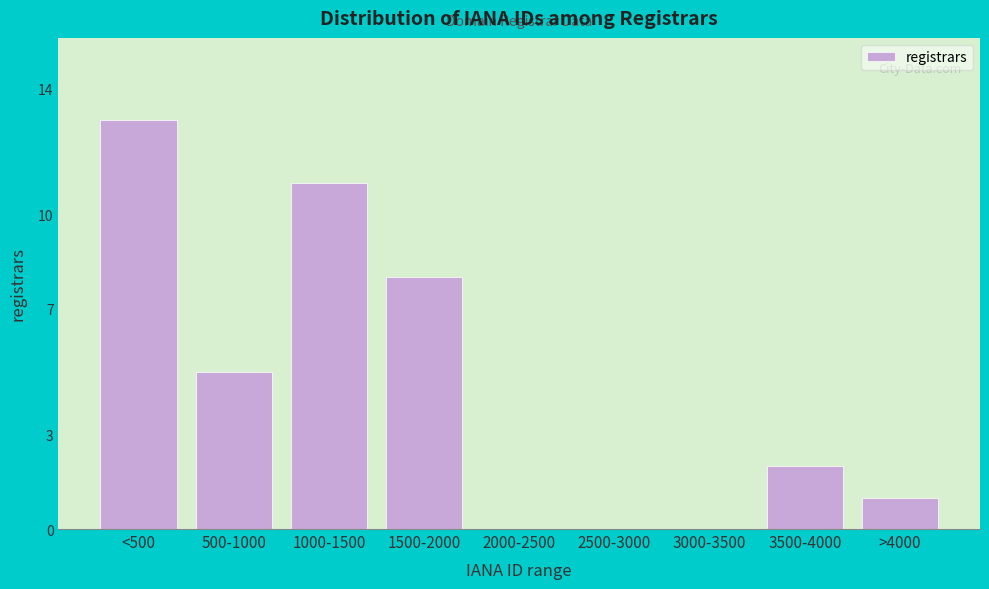

Reading left to right, extract all data points from this chart.

<500=13	500-1000=5	1000-1500=11	1500-2000=8	2000-2500=0	2500-3000=0	3000-3500=0	3500-4000=2	>4000=1